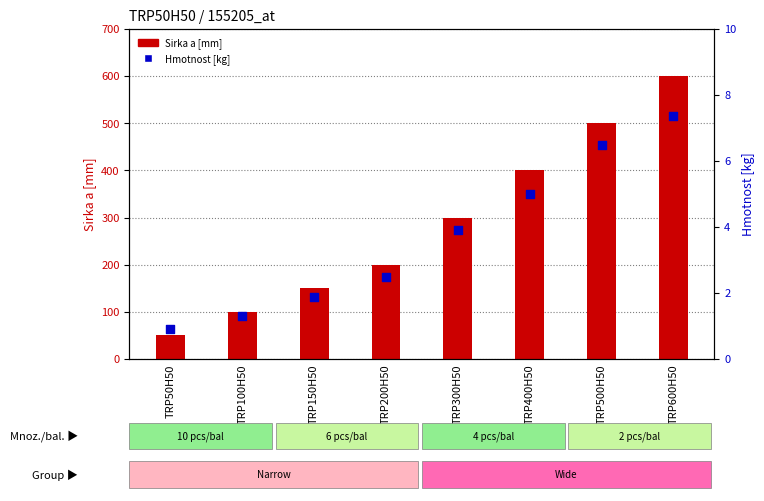

At which category is the sum across all series the highest?

TRP600H50